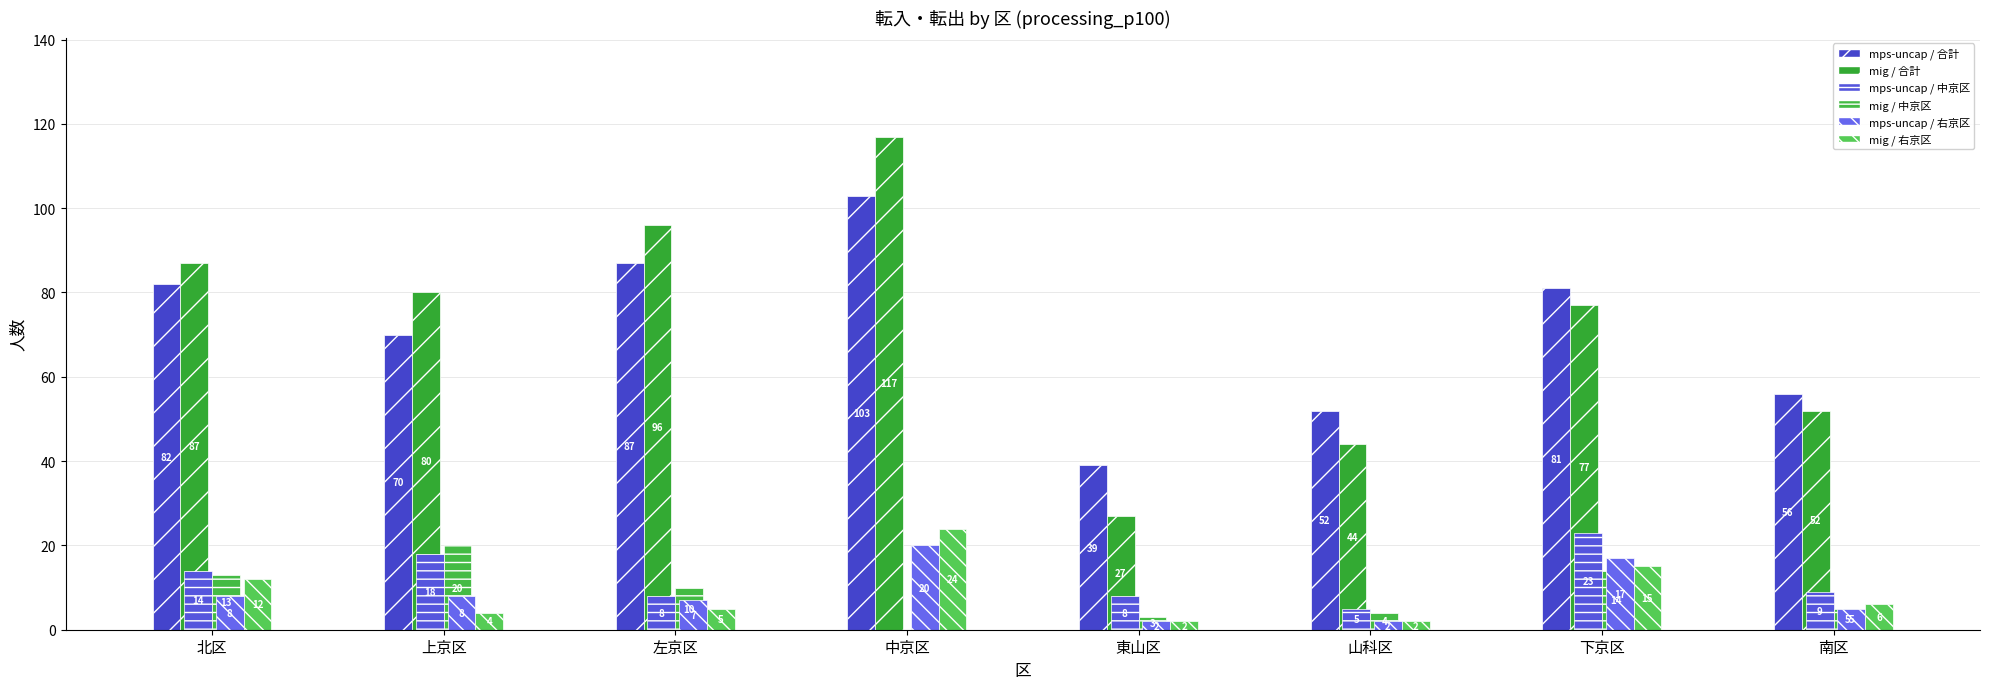

How many distinct data groups are displayed?

6